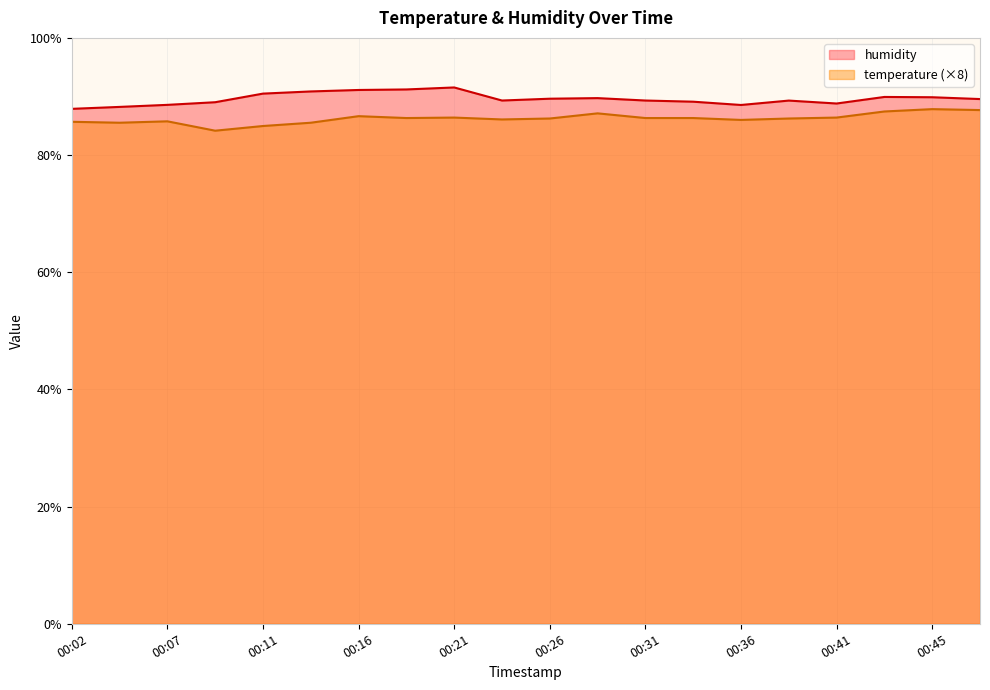

The temperature series shows 87.8 at 00:45. True or false?

True